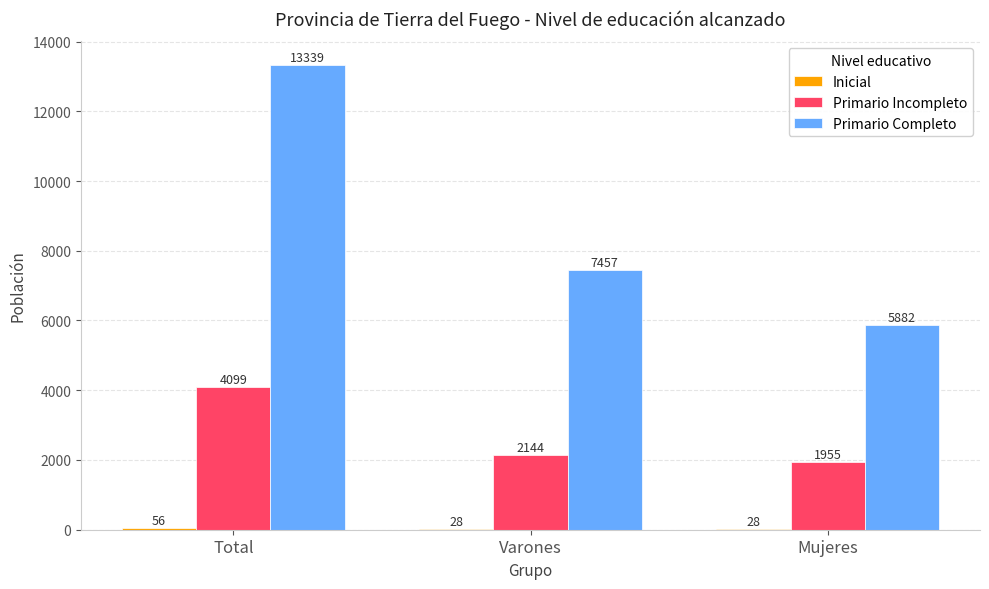

Is it true that Primario Incompleto equals 1955 at Mujeres?

True